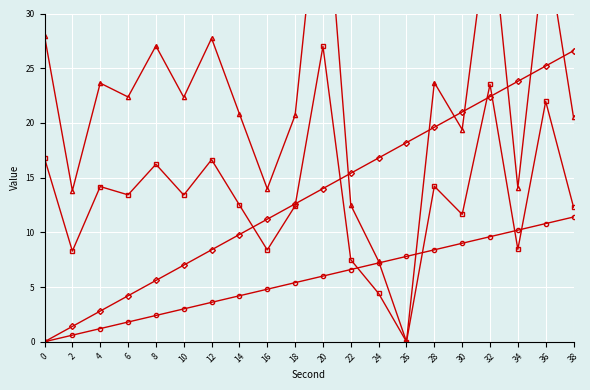

Is this an area chart (filled region under the line)?

No